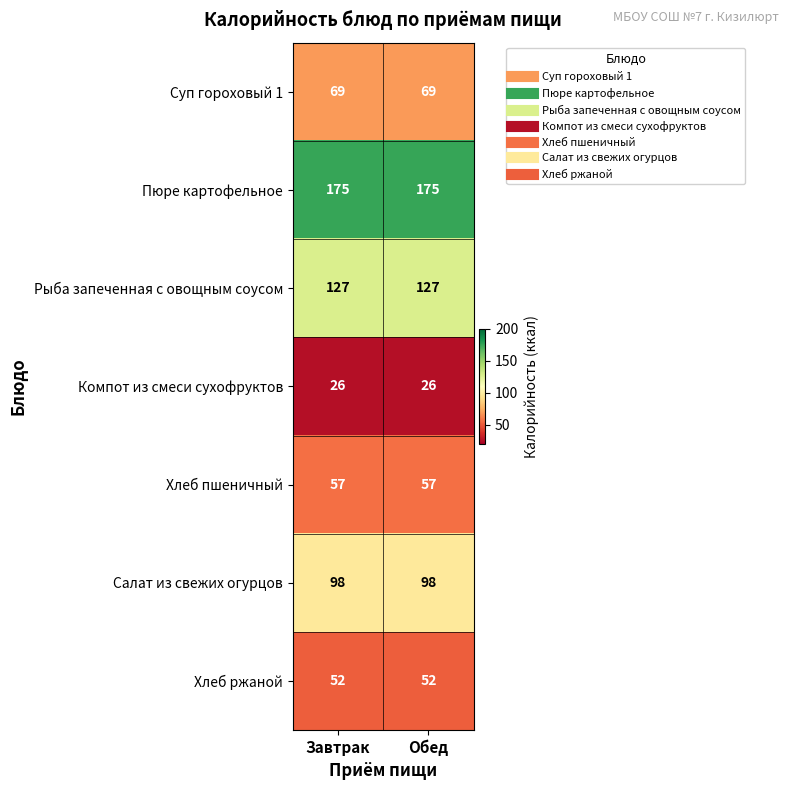

Is it true that Хлеб ржаной equals 52 at Завтрак?

True